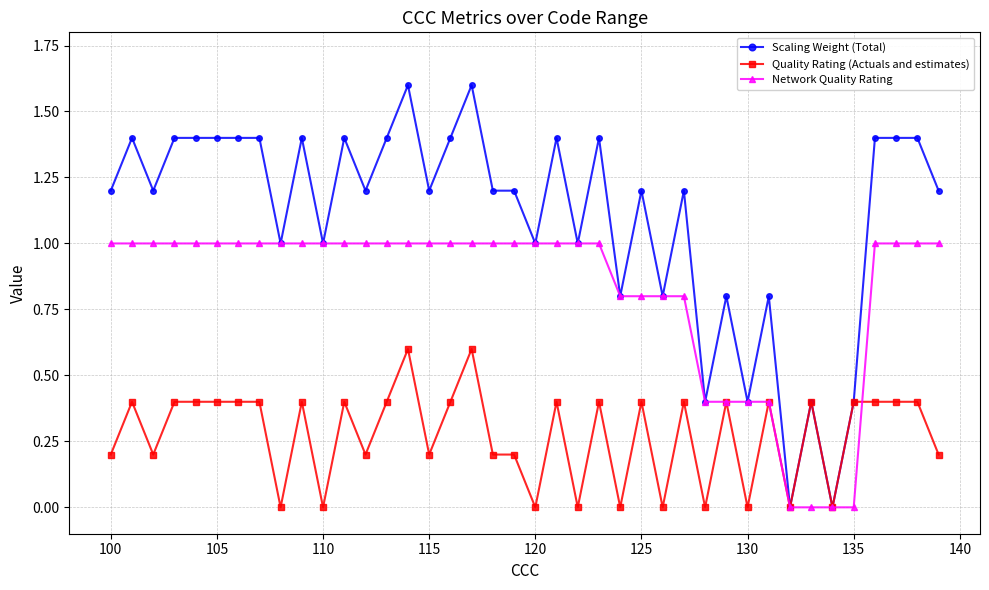

How many Scaling Weight (Total) values are between 1 and 2?

30